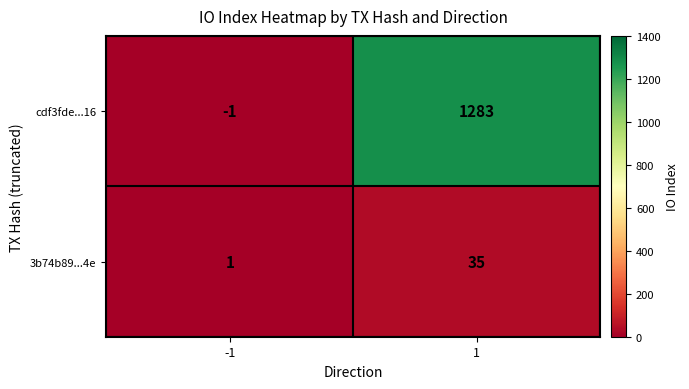

What is the difference between the maximum and minimum values in the 3b74b89...4e series?

34